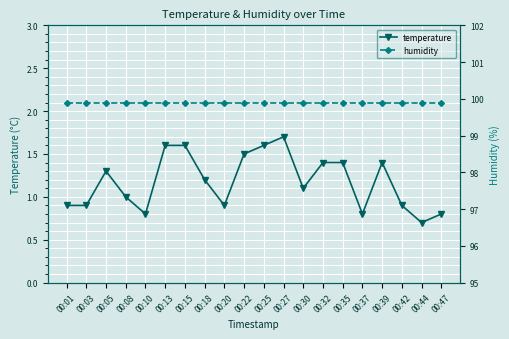

Rank the categories by temperature value from lowest to highest.

00:44, 00:10, 00:37, 00:47, 00:01, 00:03, 00:20, 00:42, 00:08, 00:30, 00:18, 00:05, 00:32, 00:35, 00:39, 00:22, 00:13, 00:15, 00:25, 00:27